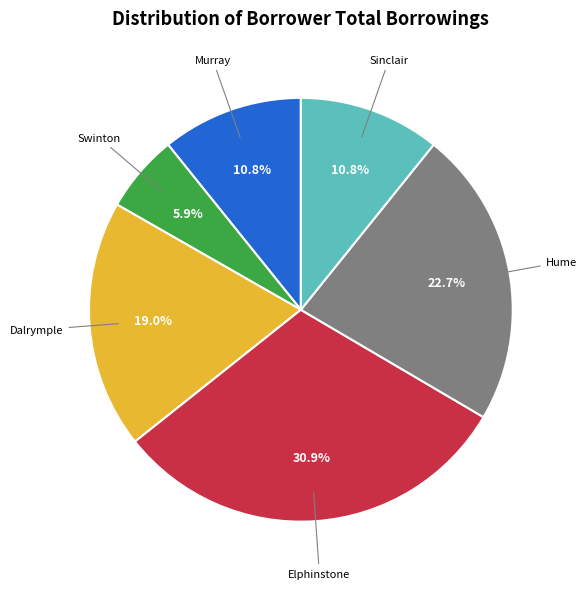

To the nearest percent, what is the combined percentage of Elphinstone and Hume?

54%